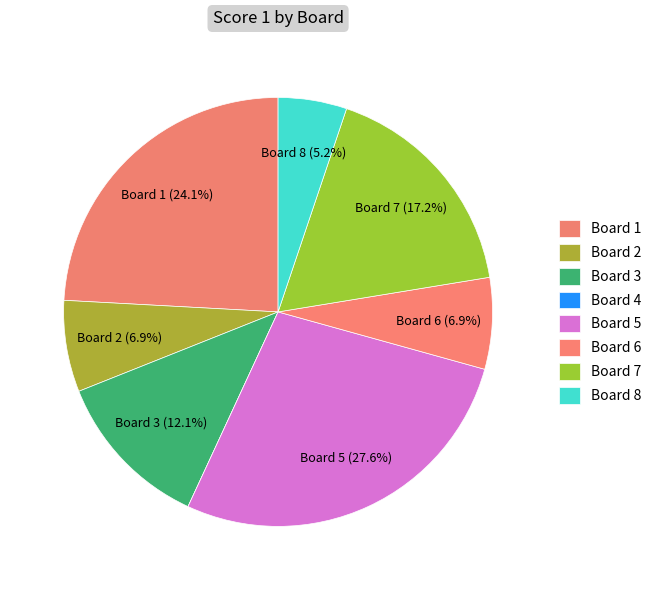

Does Board 2 represent more than half of the total?

No